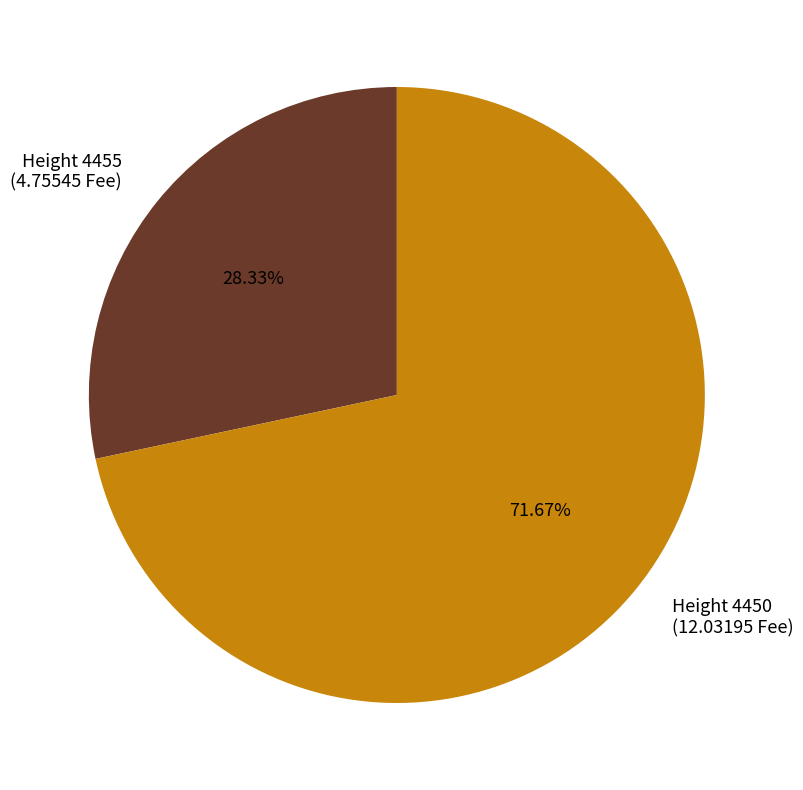

Is the sum of Height 4450 (12.03195 Fee) and Height 4455 (4.75545 Fee) greater than half?

Yes